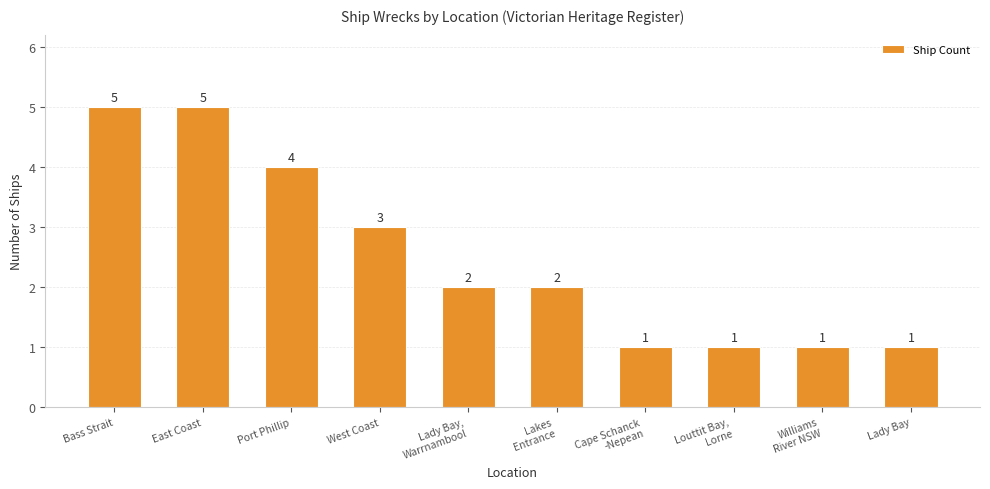

What is the difference between the second highest and second lowest values?

4